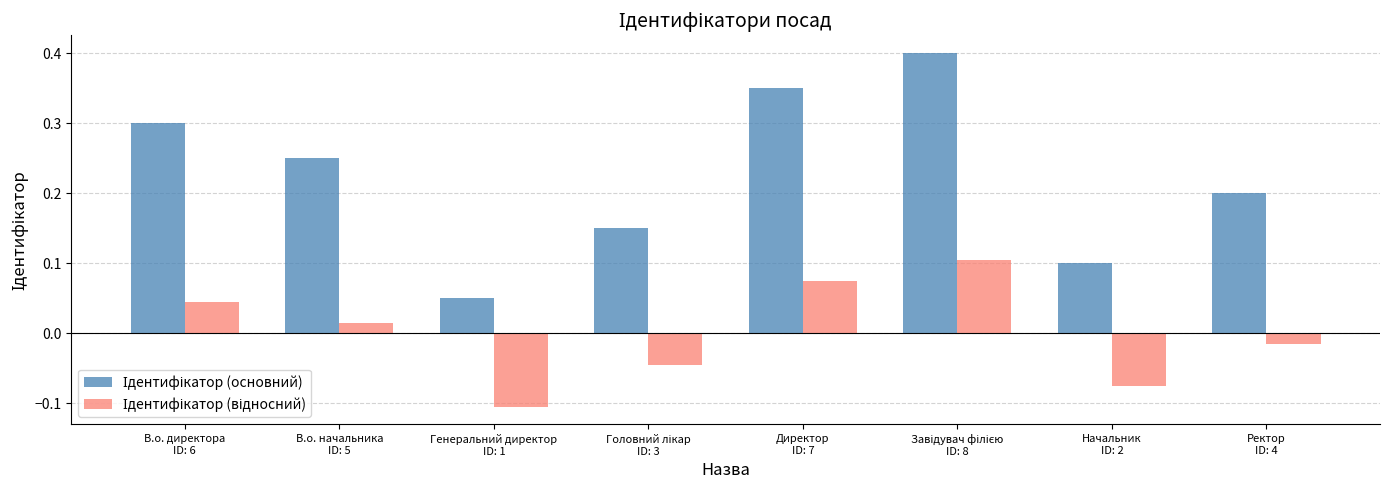

Count the number of categories in the chart.

8